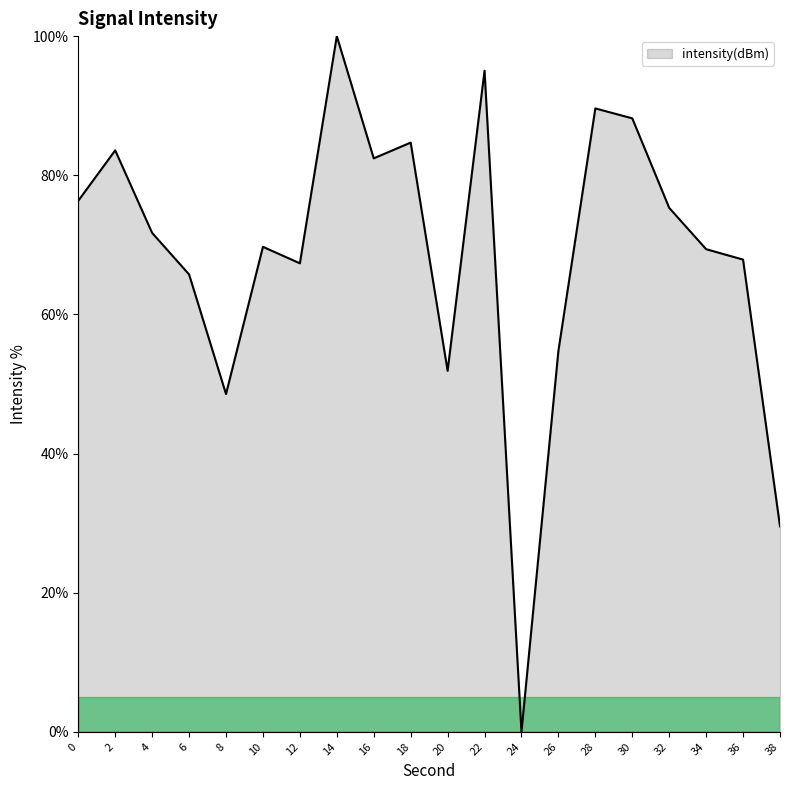

What is the difference between the values at 24 and 16?

82.4